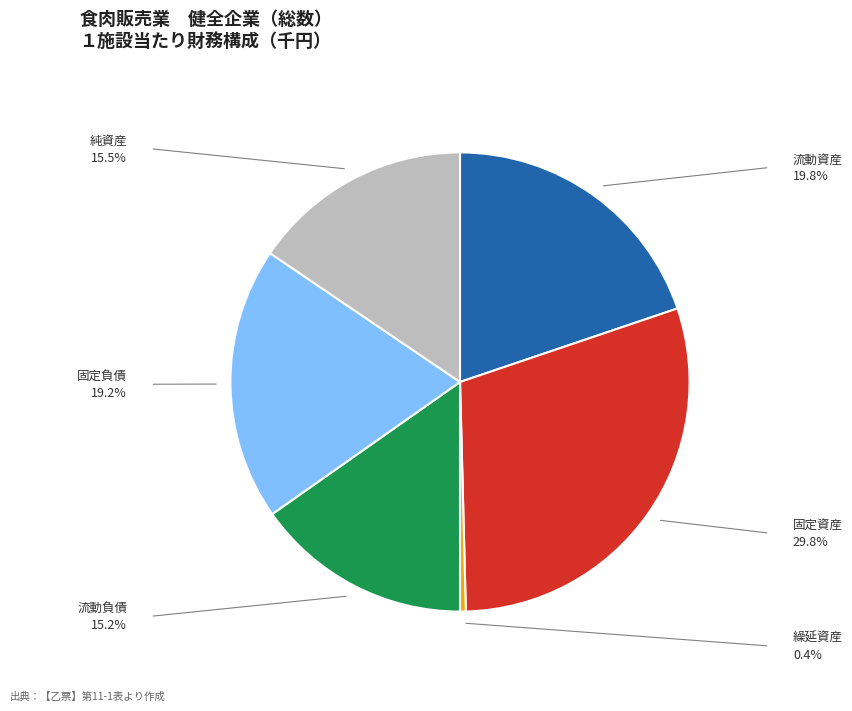

Is there any slice that represents more than half of the pie?

No